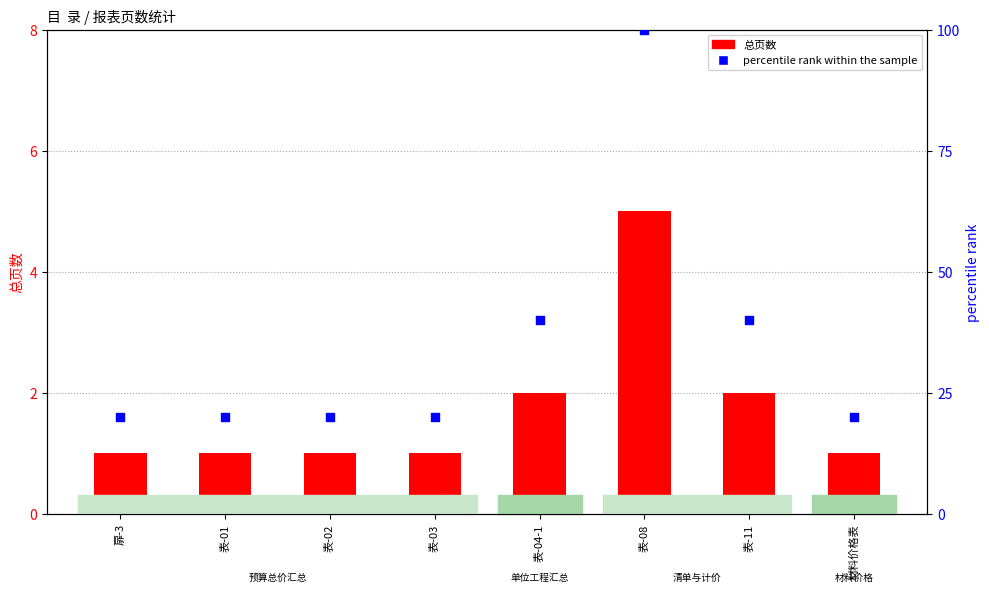

Is the value of percentile rank within the sample at 表-08 greater than the value of 总页数 at 表-03?

Yes